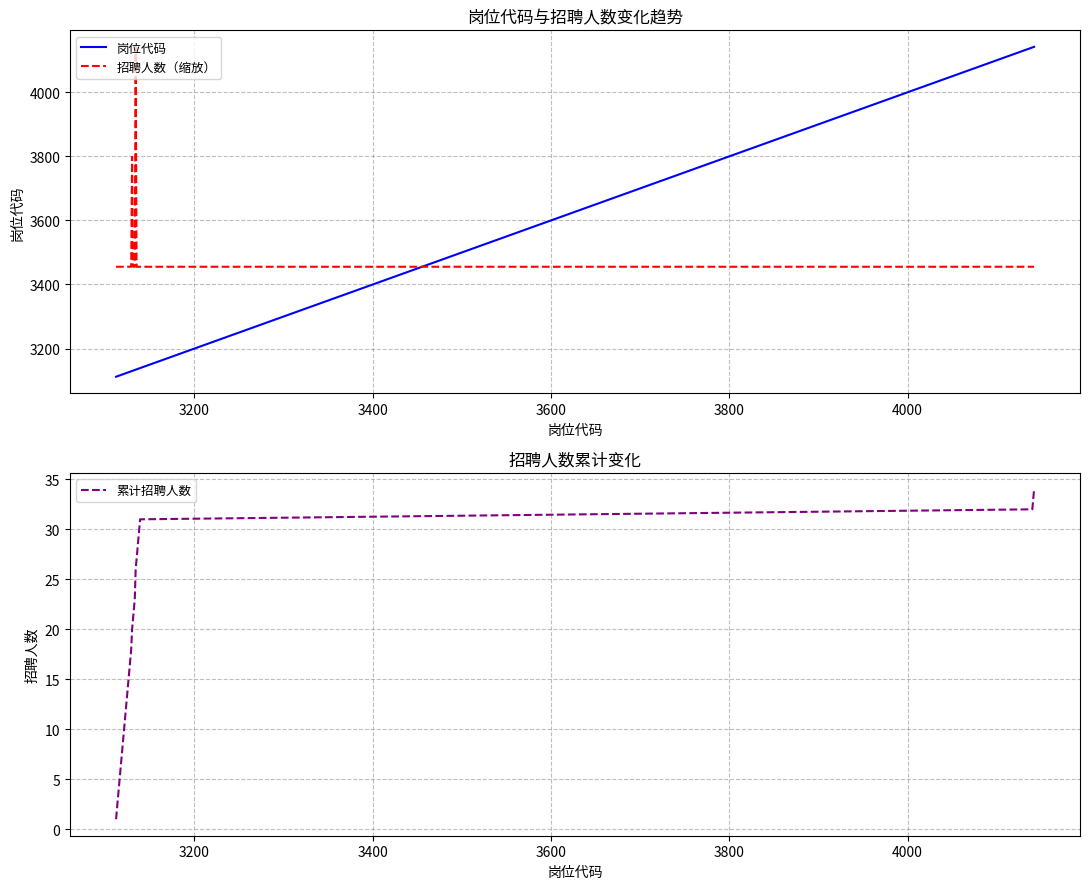

What is the maximum value for 累计招聘人数?

34